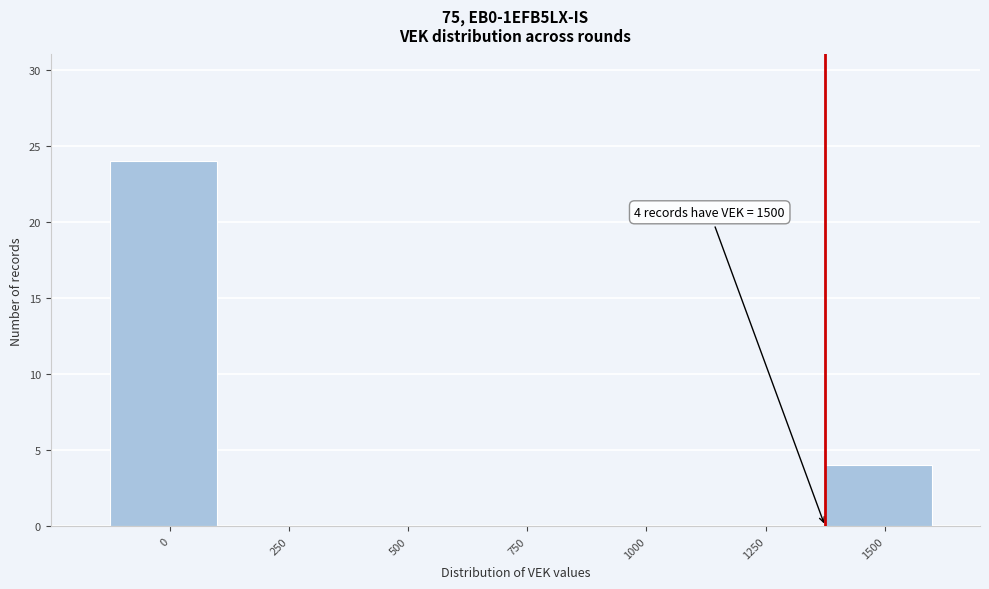

Reading left to right, what are all the values shown in this chart?

0=24	250=0	500=0	750=0	1000=0	1250=0	1500=4